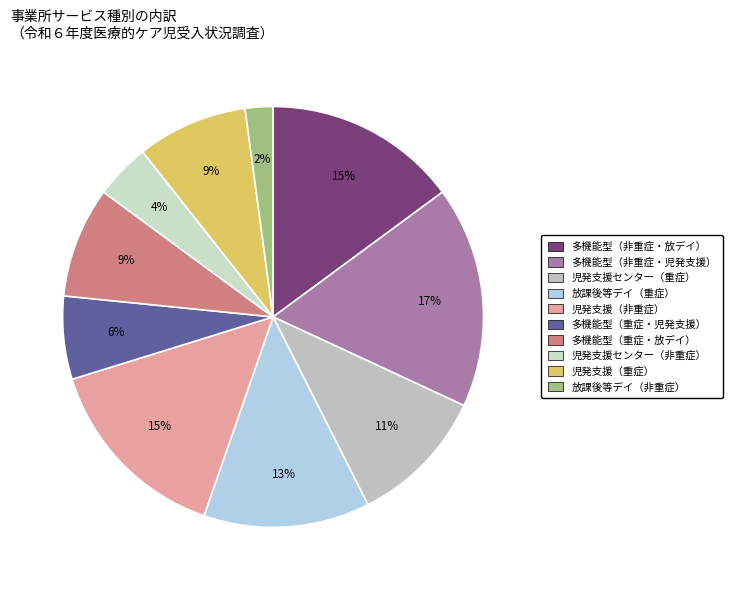

Count the number of slices in the pie.

10